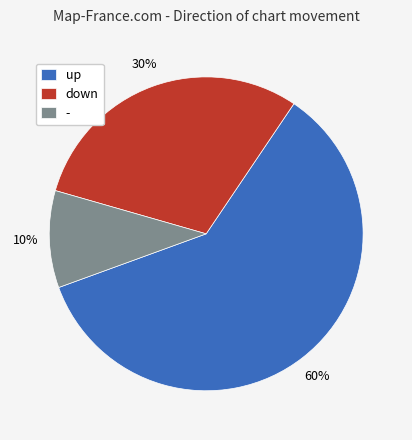

Rank the categories by value from lowest to highest.

-, down, up